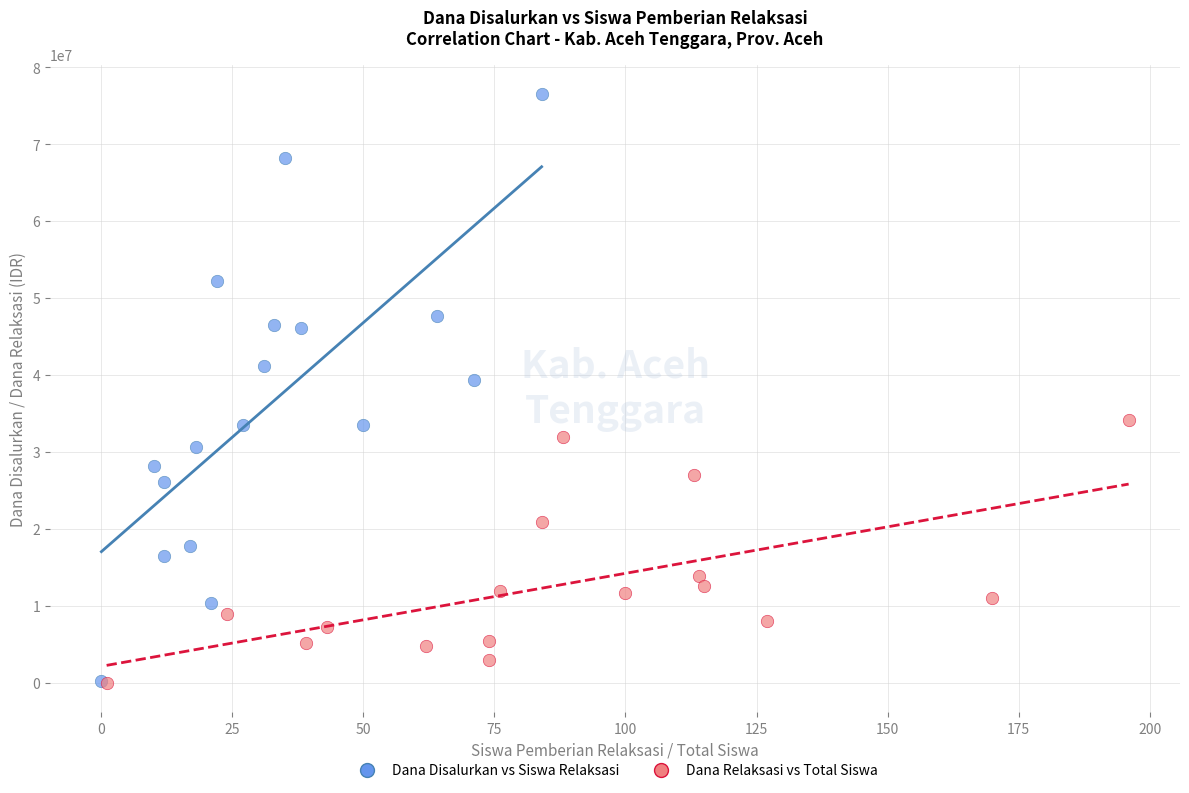

Which series has the largest Y range (max minus min)?

Dana Disalurkan vs Siswa Relaksasi